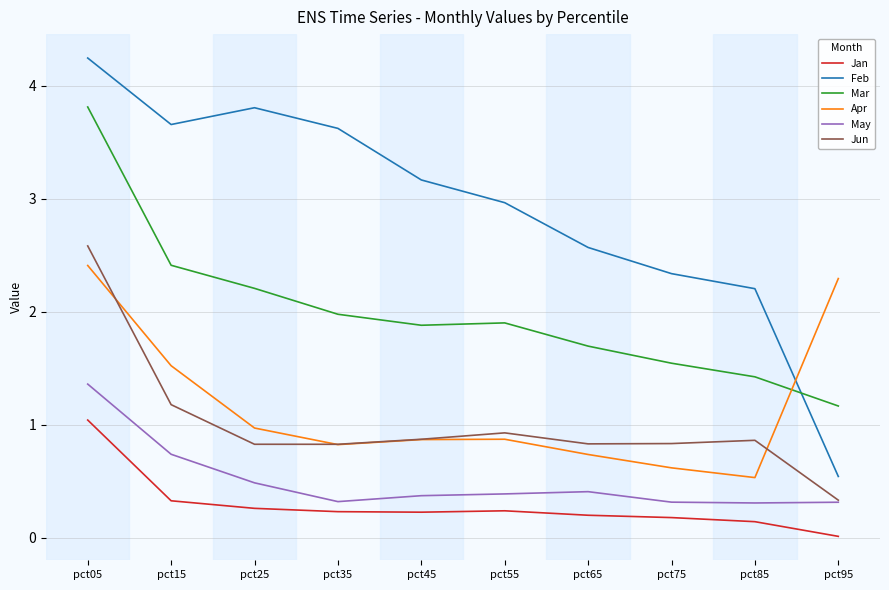

What value does the Jun series have at pct05?

2.6